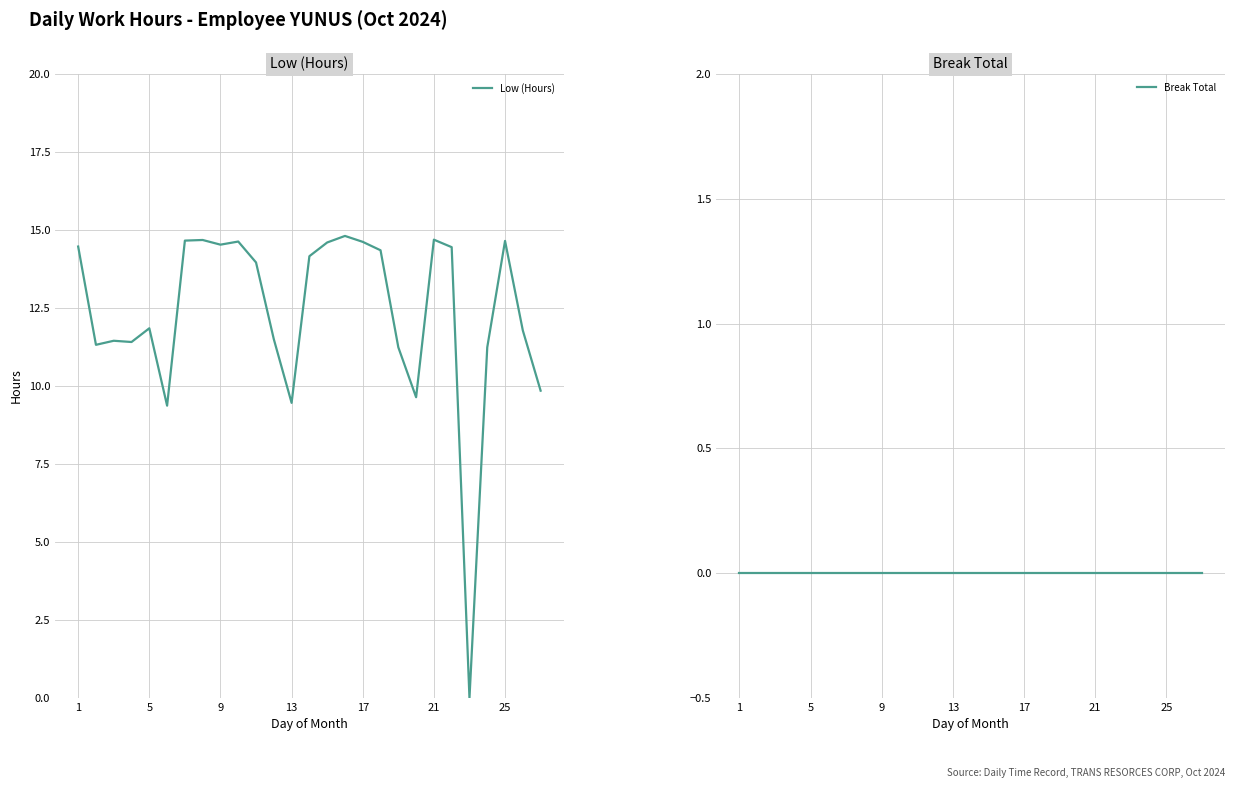

True or false: Low (Hours) has a value of 26.1 at 25.

False